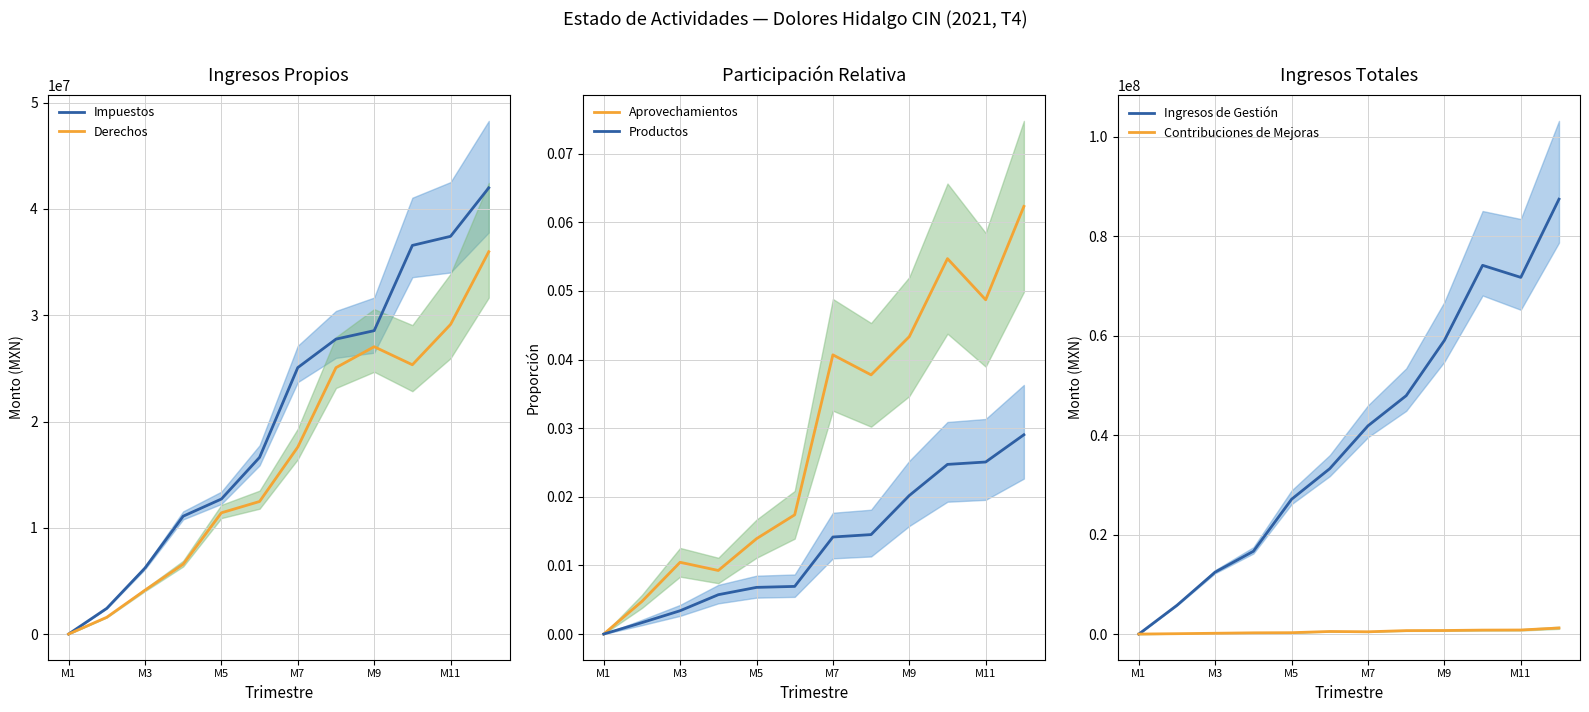

True or false: Ingresos de Gestión has a value of 87421178.6 at 11.

True